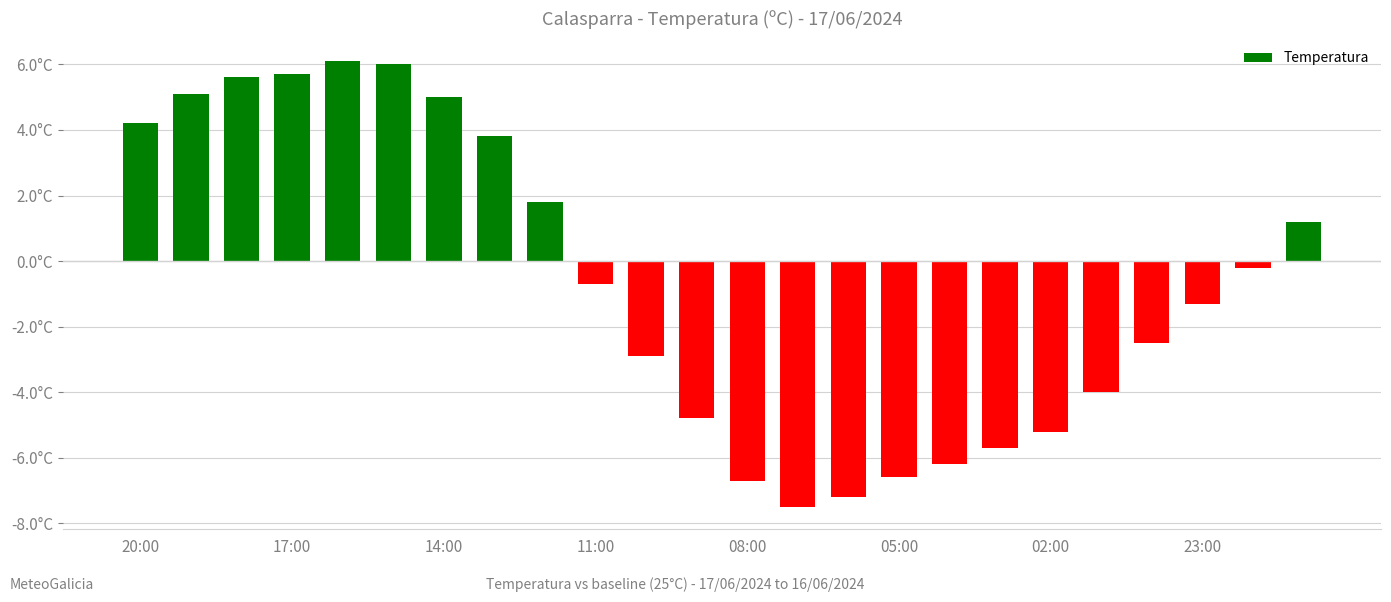

Does the chart contain any negative values?

Yes